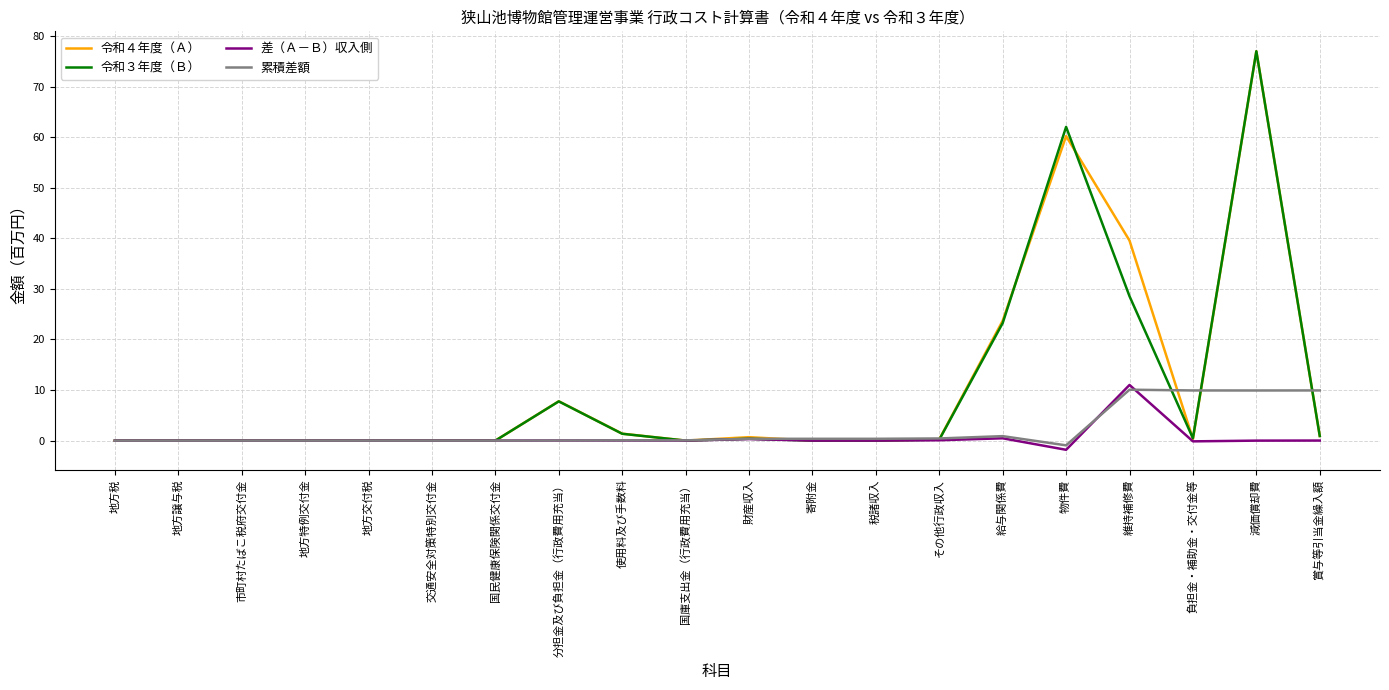

The 累積差額 series shows 0.4 at 税諸収入. True or false?

True